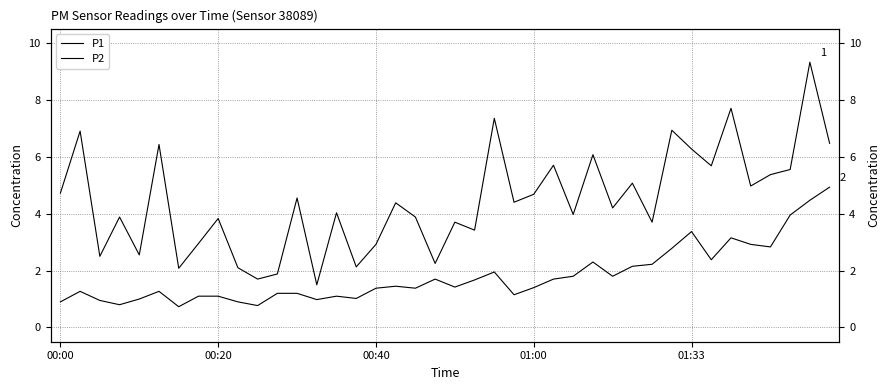

Which category has the highest value in the P2 series?

39